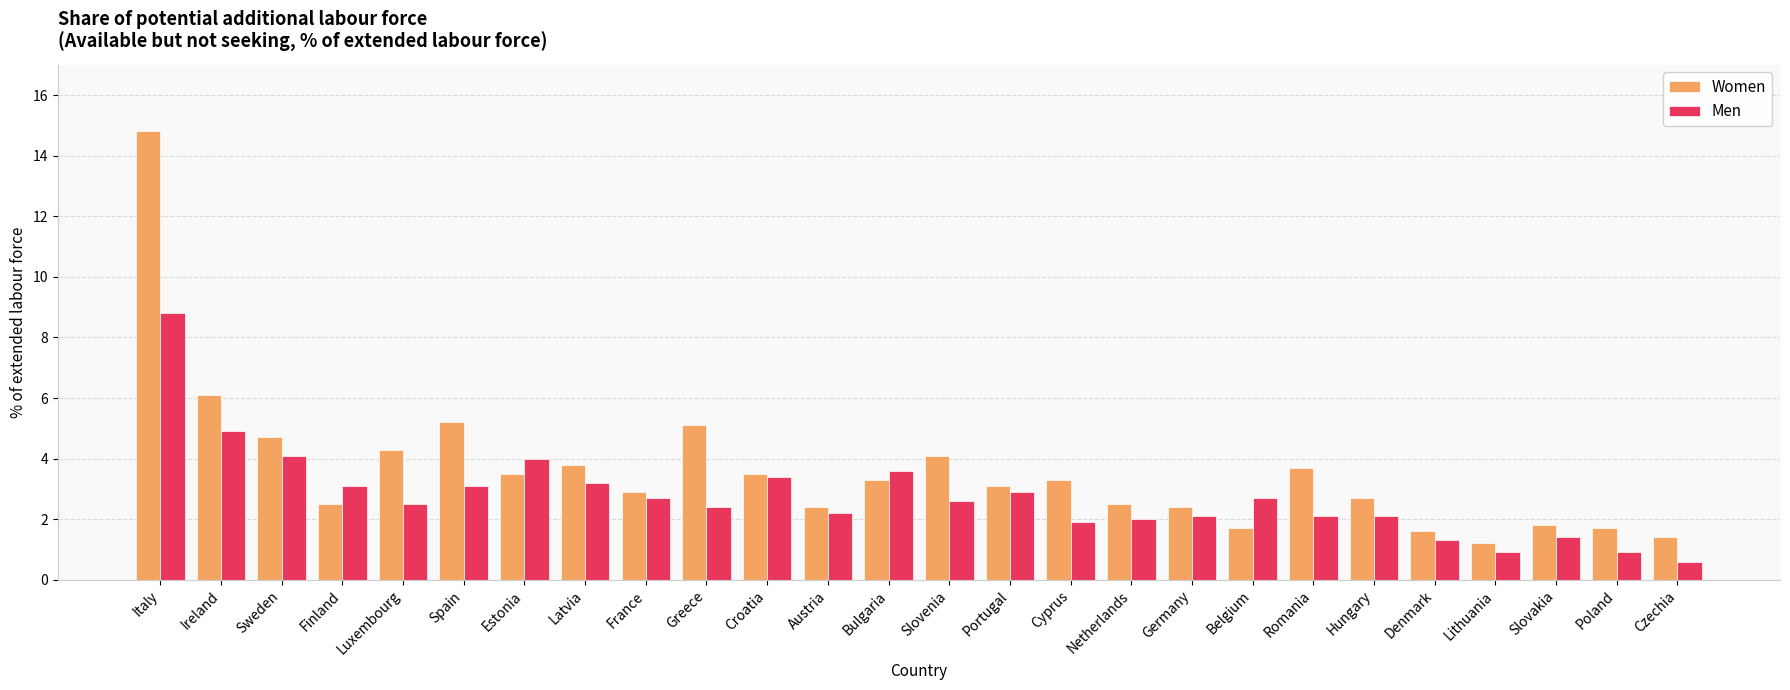

What is the label of the 26th bar from the left?

Czechia